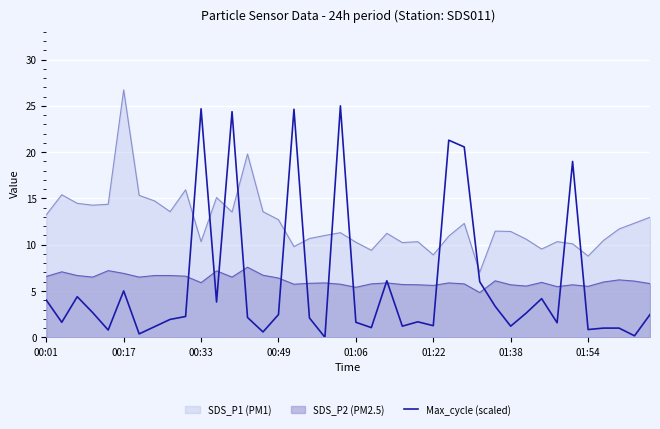

What is the spread (max minus min) of values at 01:06?

8.7